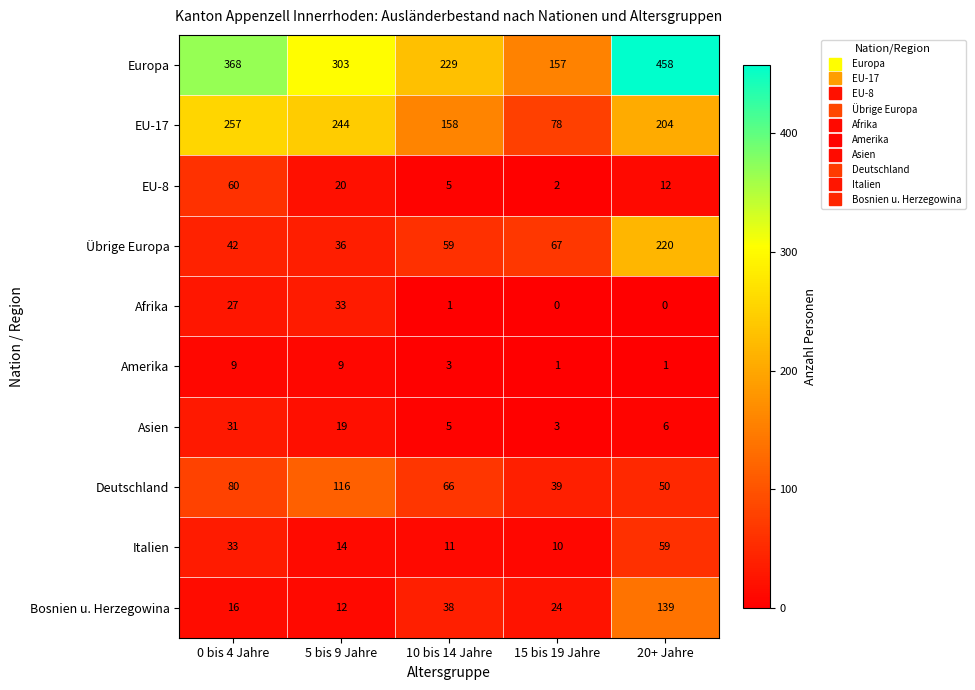

Count the number of categories in the chart.

5